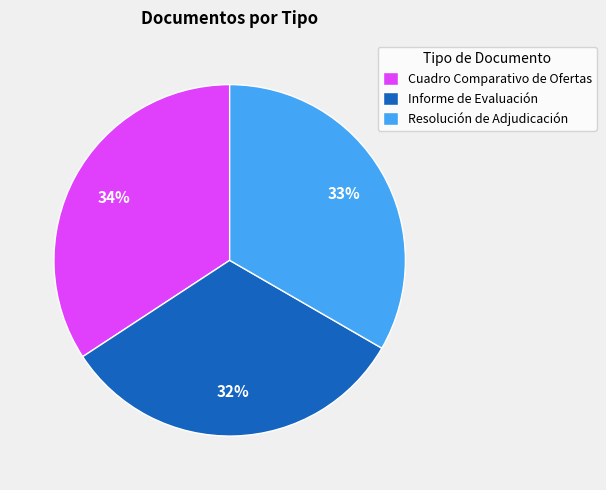

What is the ratio of the value at Resolución de Adjudicación to the value at Informe de Evaluación?

1.0